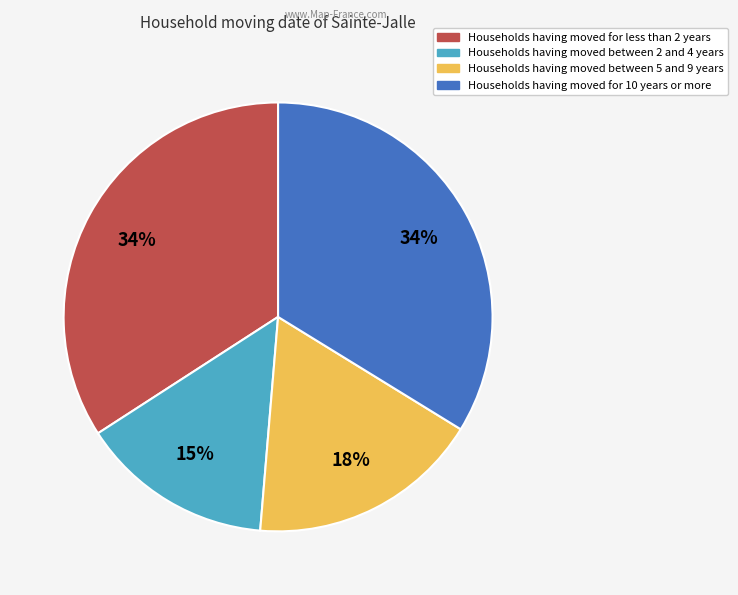

To the nearest percent, what is the average slice percentage?

25%